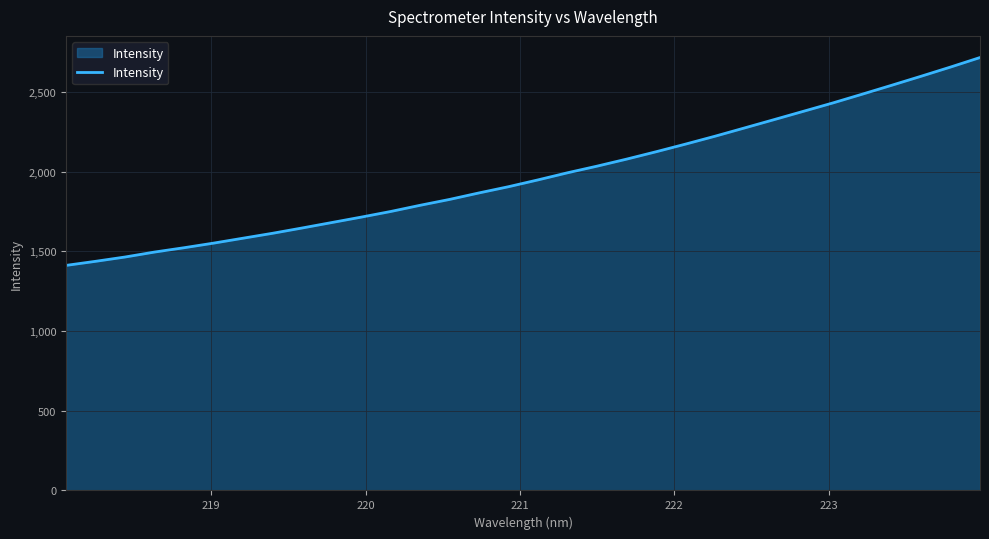

What is the maximum value shown in the chart?

2716.3